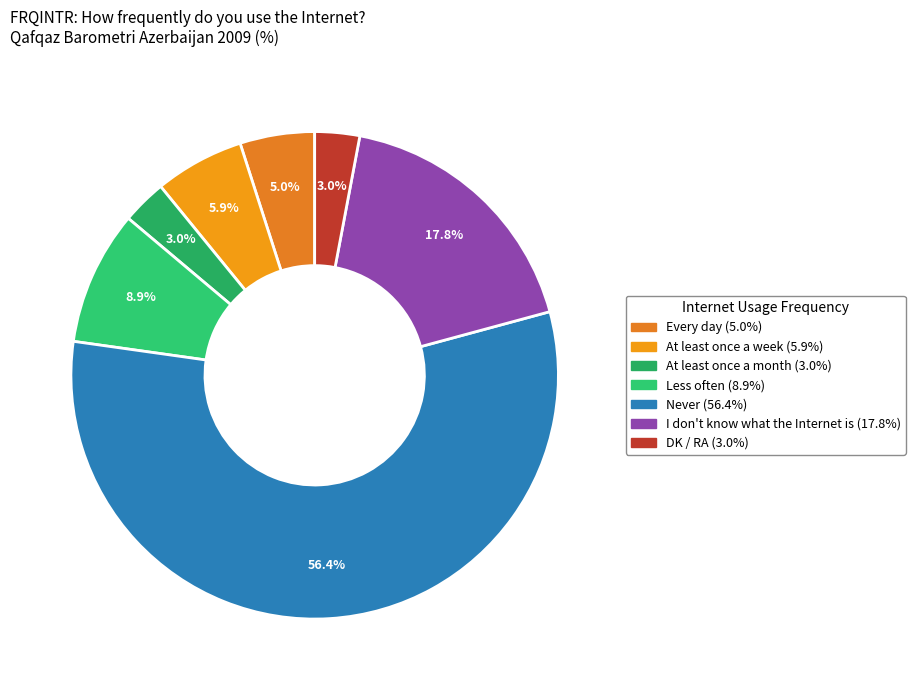

To the nearest percent, what percentage of the pie is I don't know what the Internet is?

18%